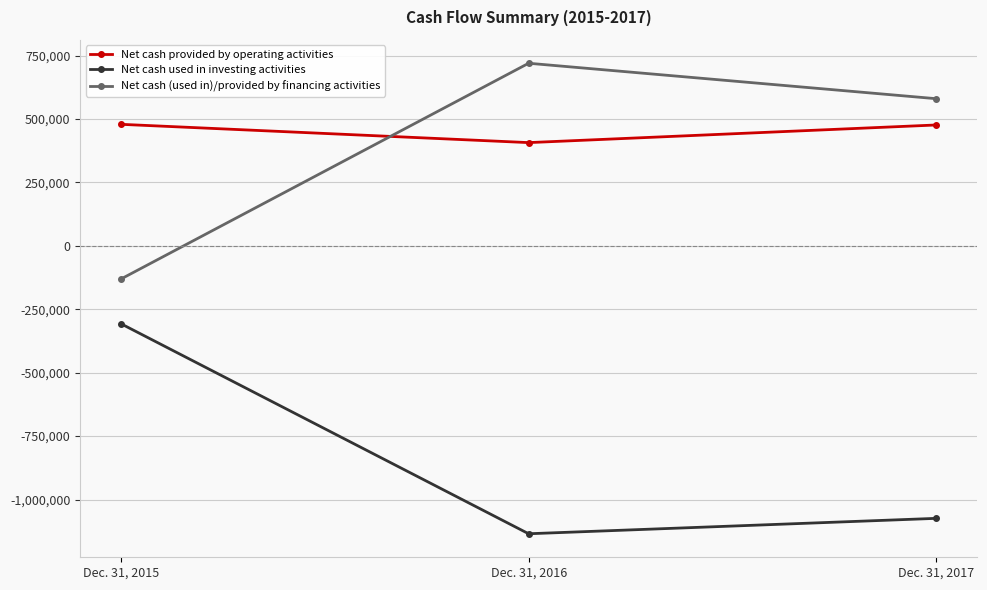

Is the value of Net cash used in investing activities at Dec. 31, 2016 greater than the value of Net cash (used in)/provided by financing activities at Dec. 31, 2015?

No